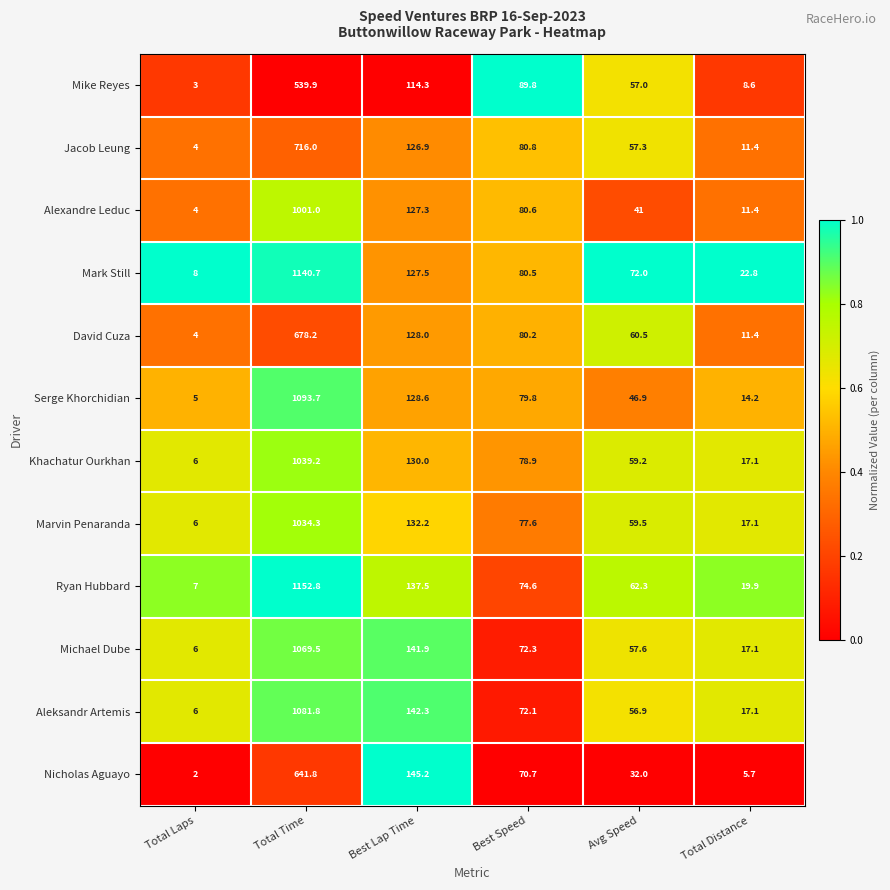

What is the total value across all series at Total Time?

11188.9